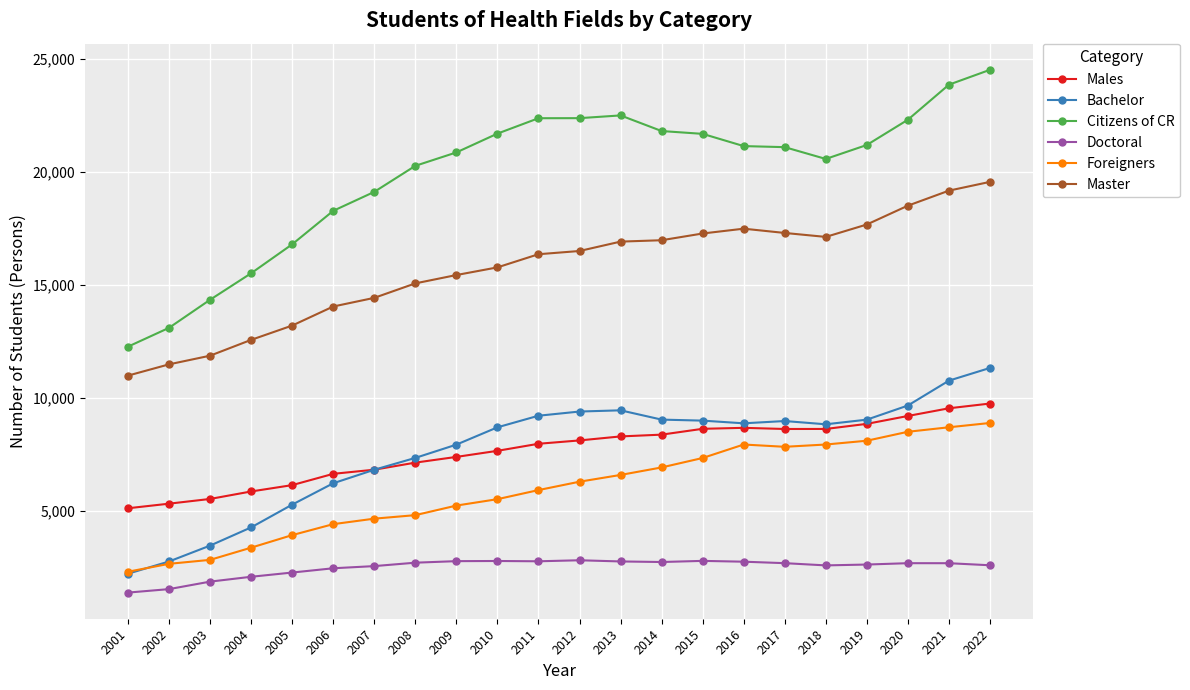

What is the value of the Males point at the 18th from the left?

8625